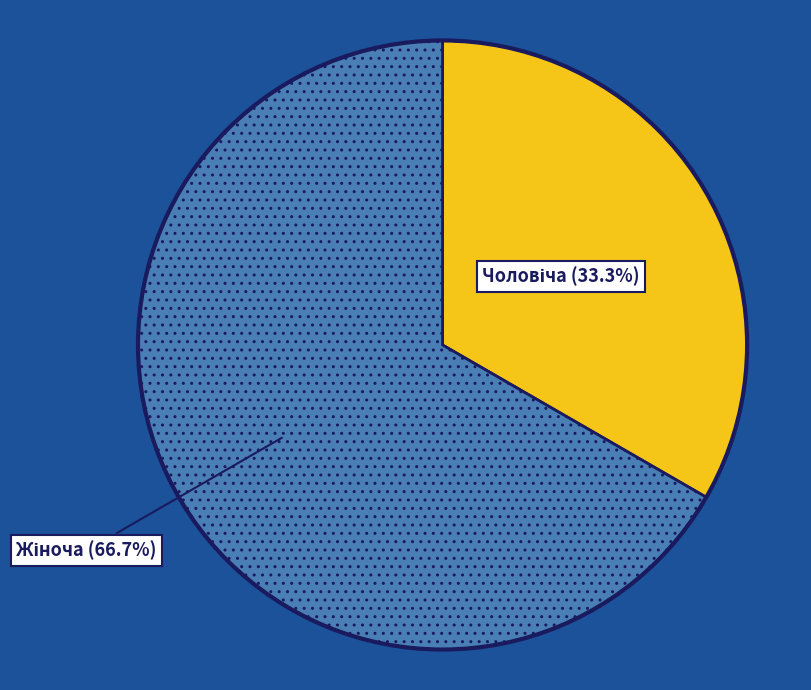

Is there a majority slice in this chart?

Yes